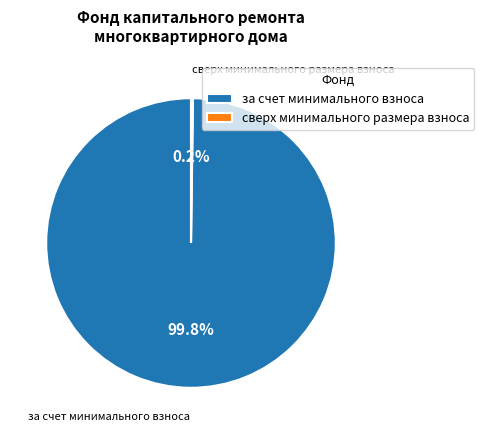

Which category has the biggest portion of the pie?

за счет минимального взноса